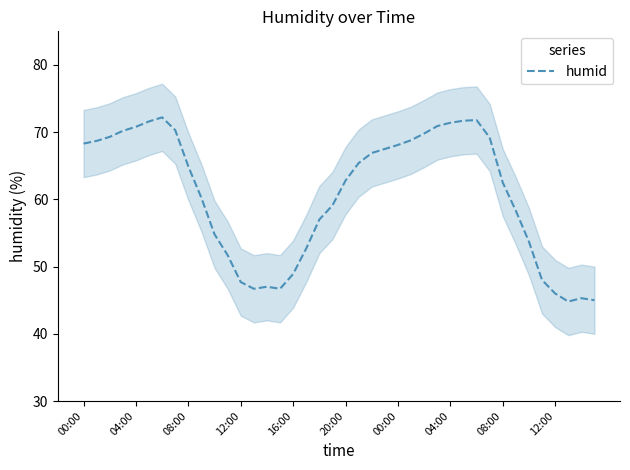

The value at 00:00 is 120.0. True or false?

False